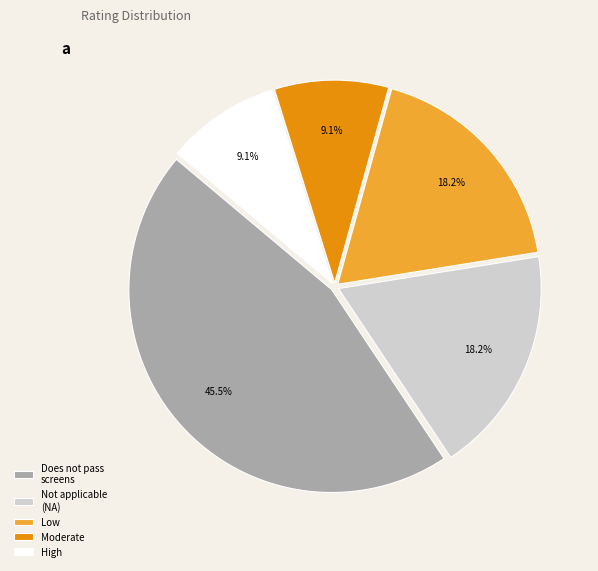

Combined, do High and Moderate account for over 50%?

No